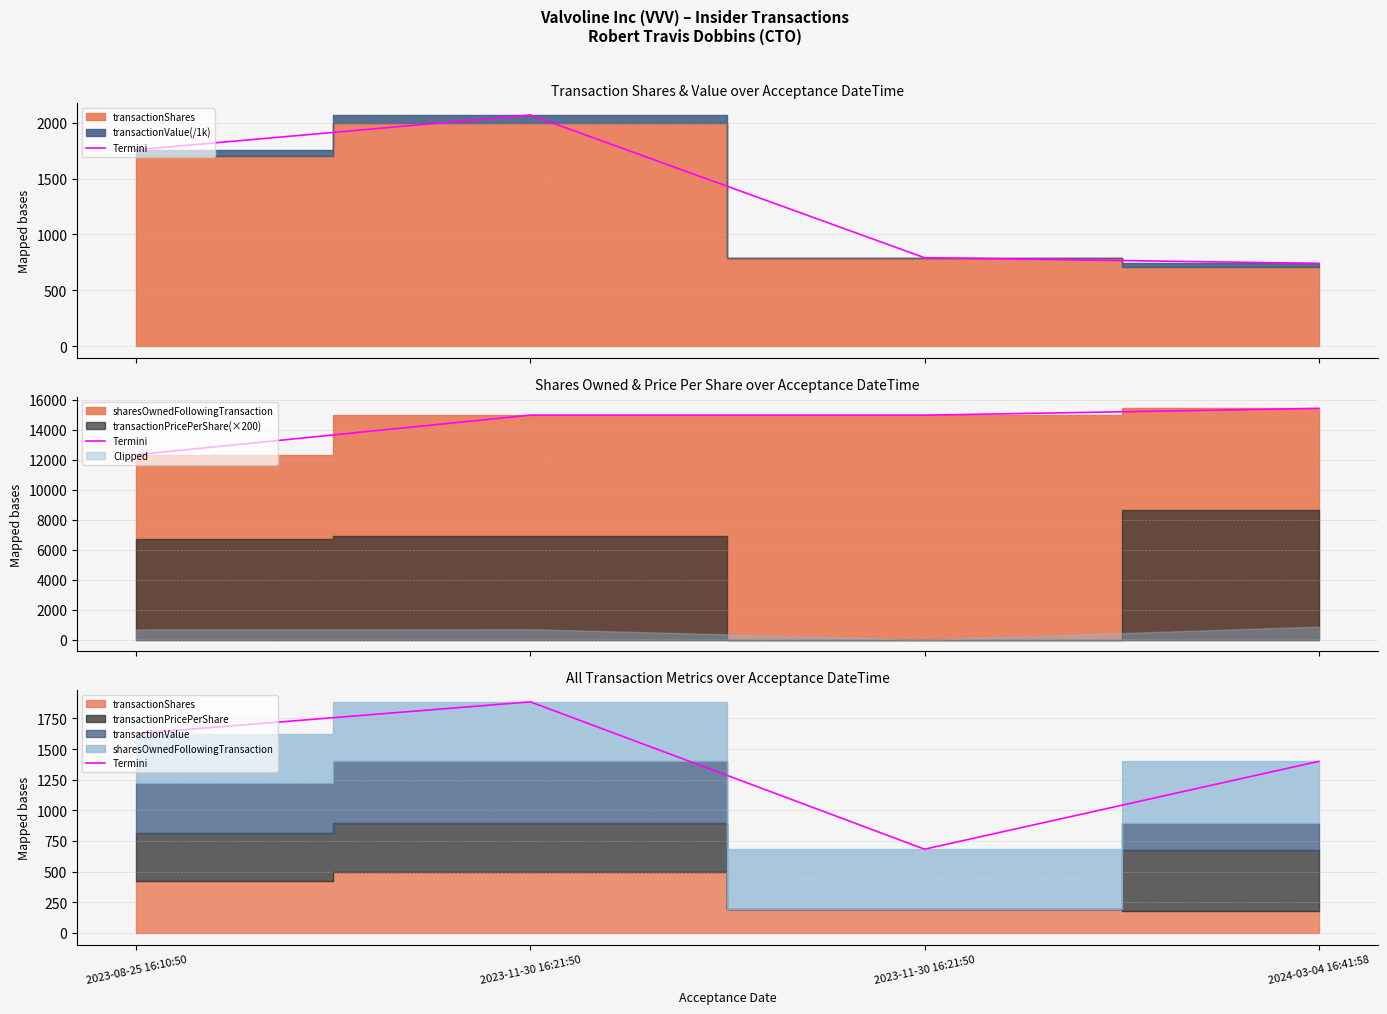

Is it true that the value at 2023-11-30 16:21:50 is 683.1?

True